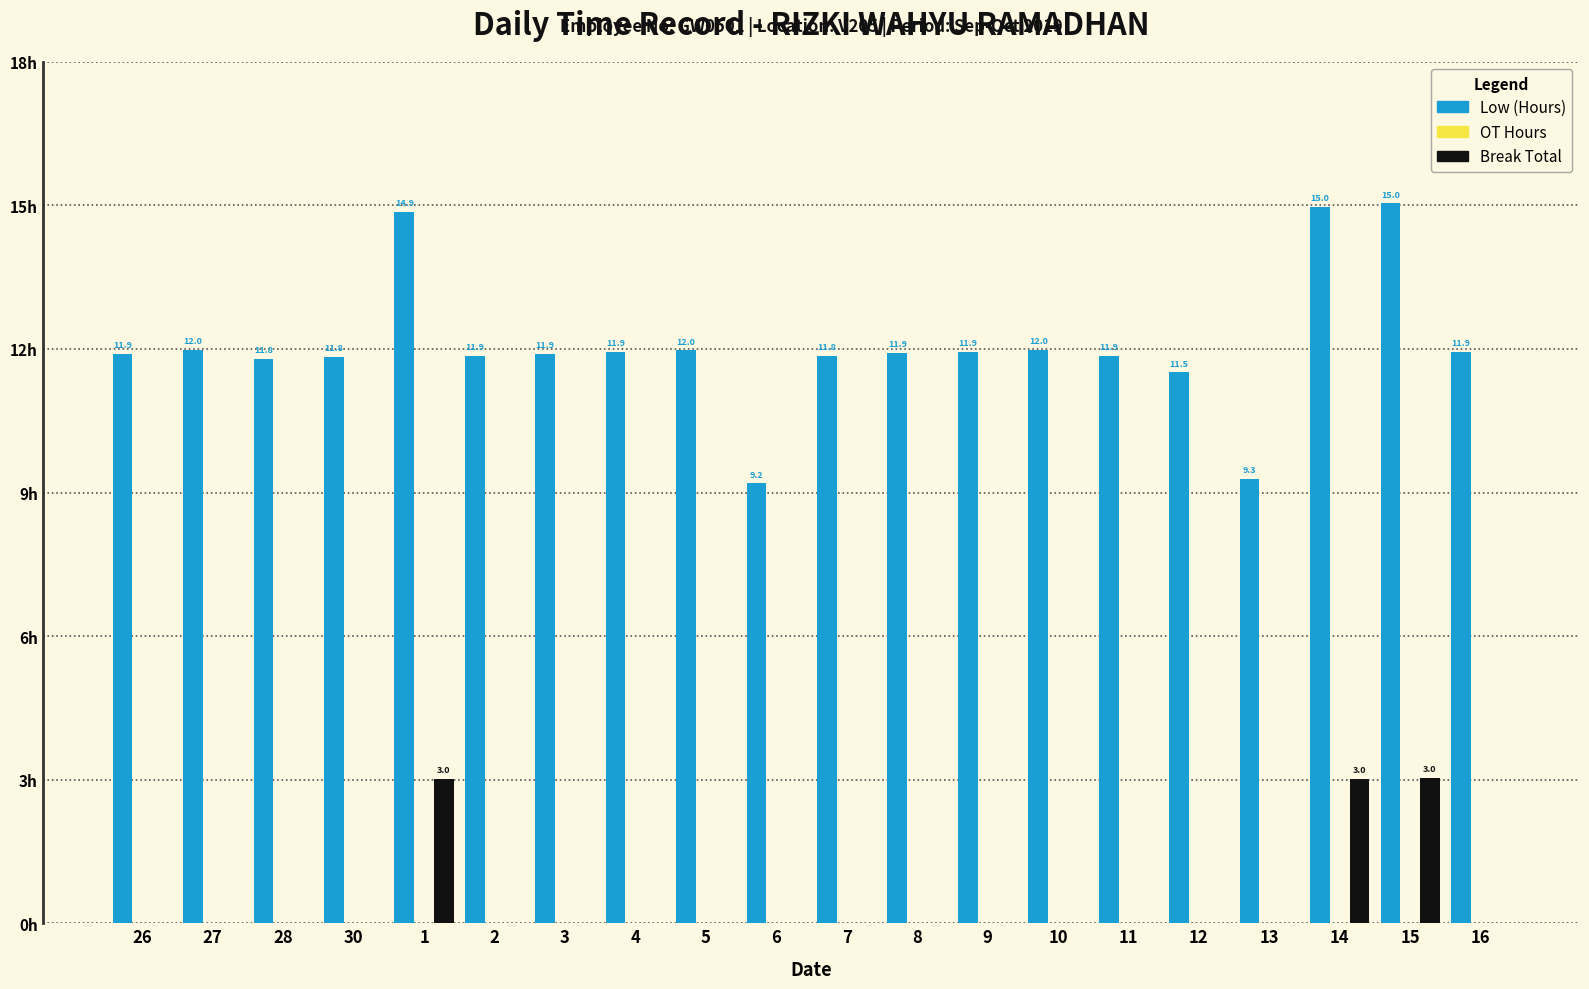

Which series changed the most between 4 and 14?

Low (Hours)